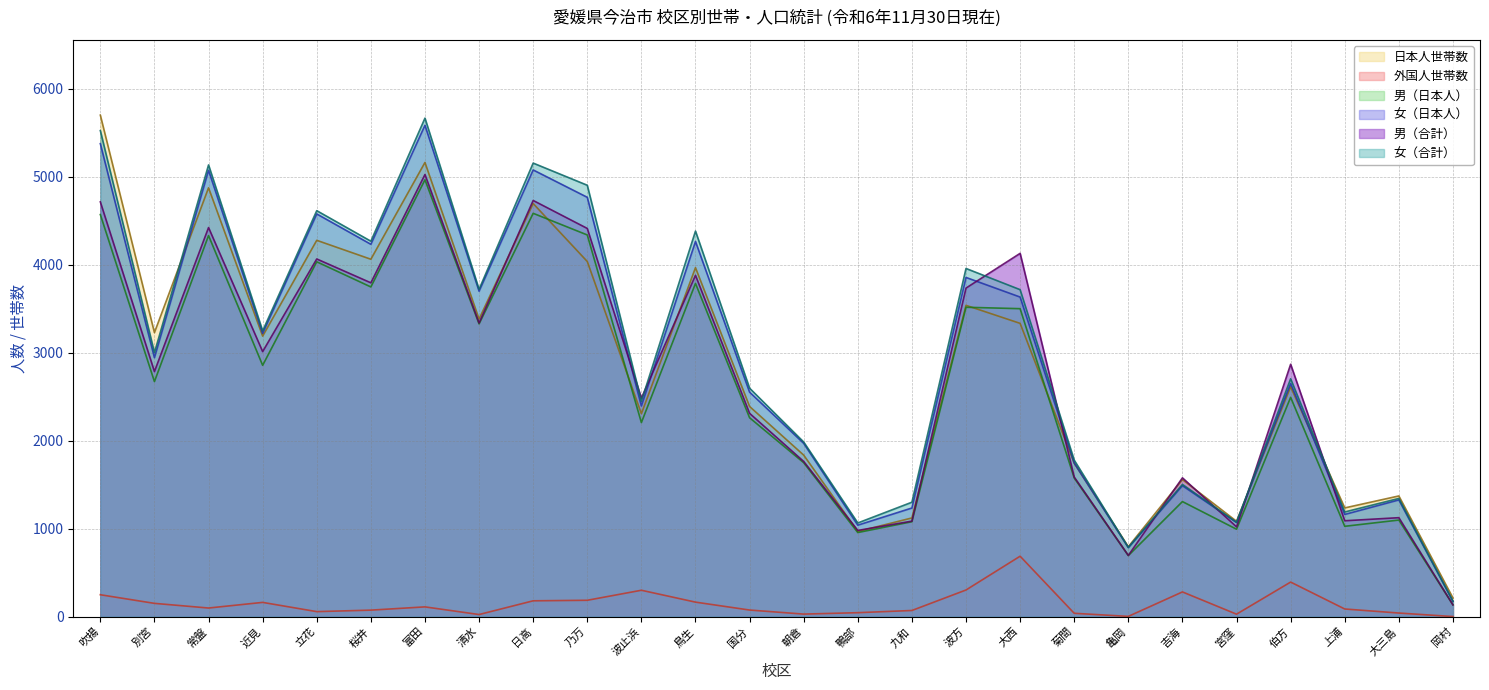

Rank the categories by 女（日本人） value from highest to lowest.

富田, 吹揚, 日高, 常盤, 乃万, 立花, 鳥生, 桜井, 波方, 清水, 大西, 近見, 別宮, 伯方, 国分, 波止浜, 朝倉, 菊間, 吉海, 大三島, 九和, 上浦, 宮窪, 鴨部, 亀岡, 岡村